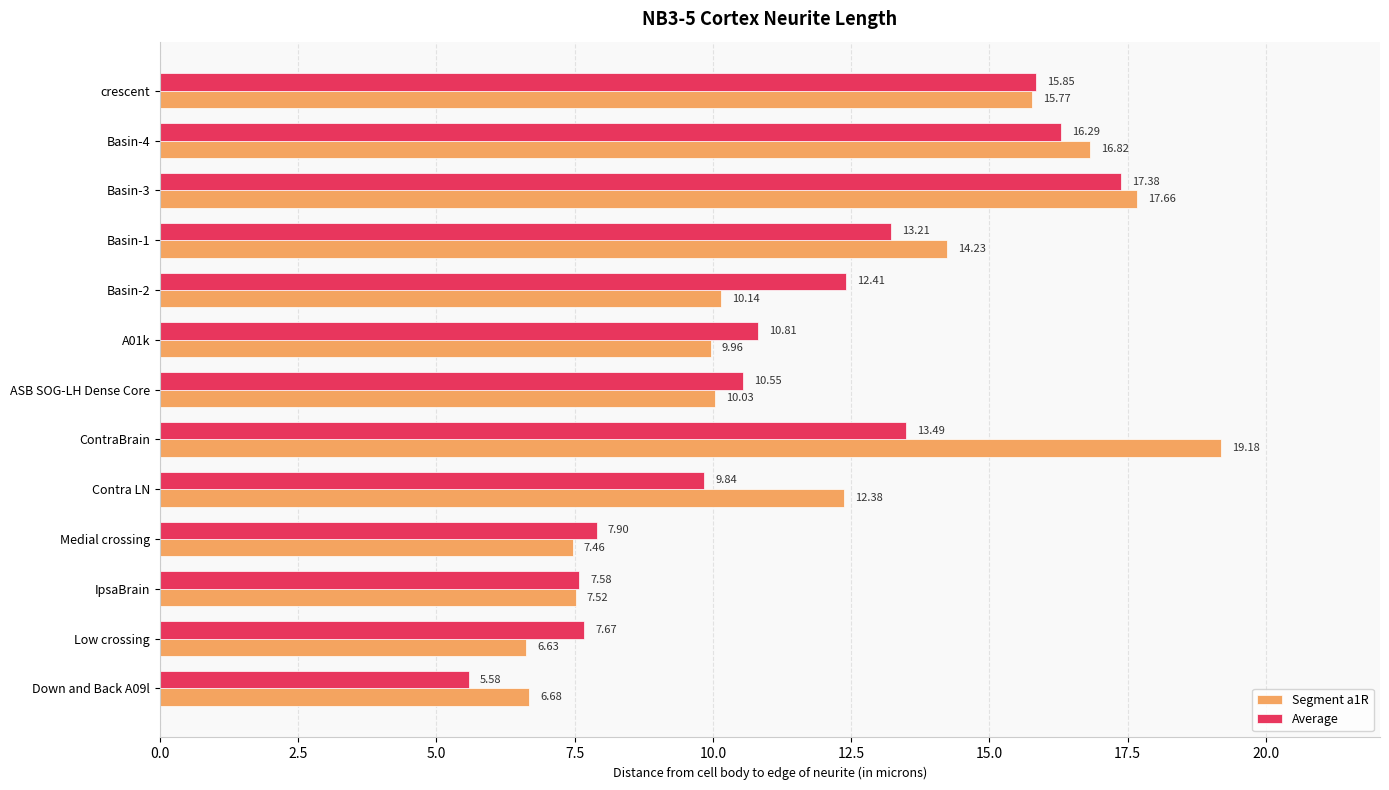

Which series has the widest spread of values?

Segment a1R